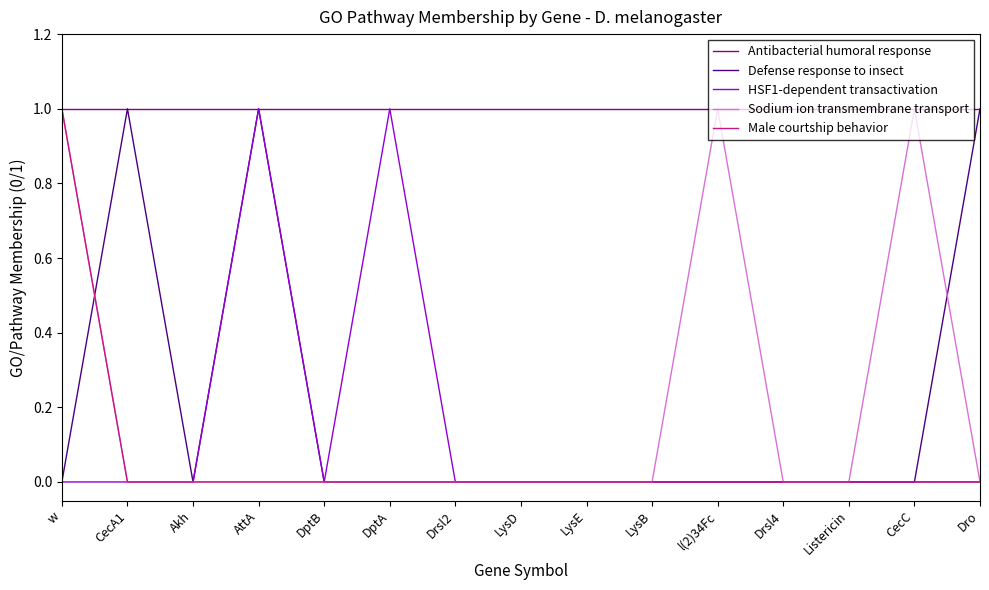

Reading left to right, list all the values displayed in this chart.

Antibacterial humoral response: 1	1	1	1	1	1	1	1	1	1	1	1	1	1	1
Defense response to insect: 0	1	0	1	0	0	0	0	0	0	0	0	0	0	1
HSF1-dependent transactivation: 0	0	0	1	0	1	0	0	0	0	0	0	0	0	0
Sodium ion transmembrane transport: 1	0	0	0	0	0	0	0	0	0	1	0	0	1	0
Male courtship behavior: 1	0	0	0	0	0	0	0	0	0	0	0	0	0	0